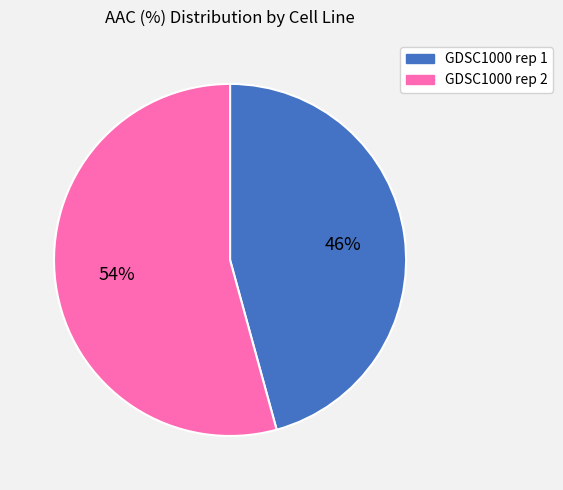

To the nearest percent, what is the average slice percentage?

50%